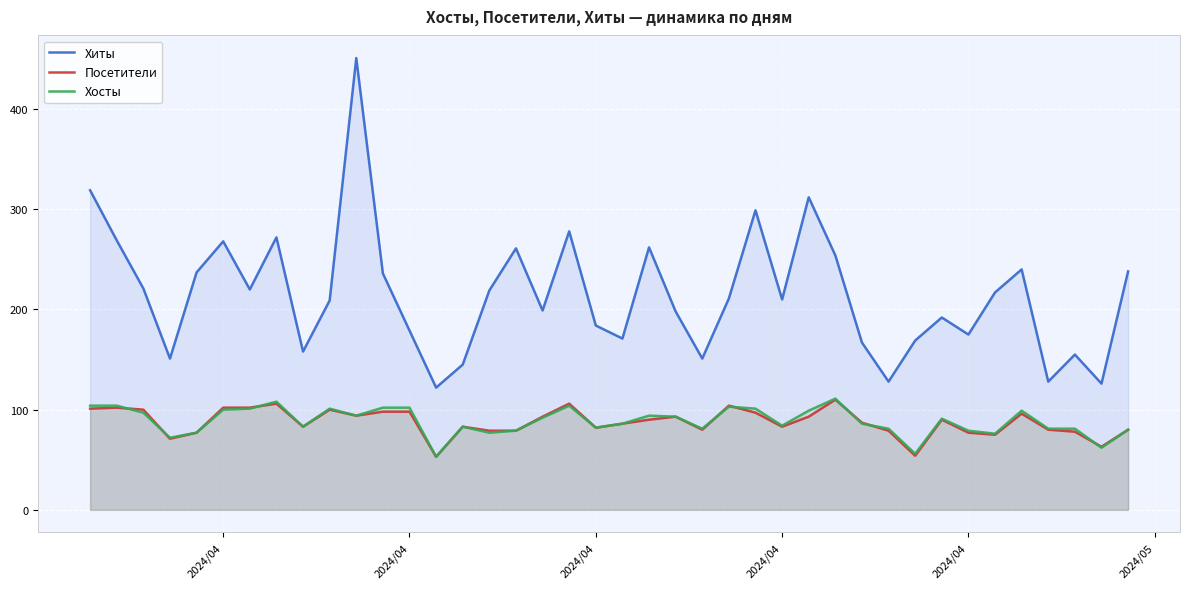

What is the sum of all Посетители values?

3504